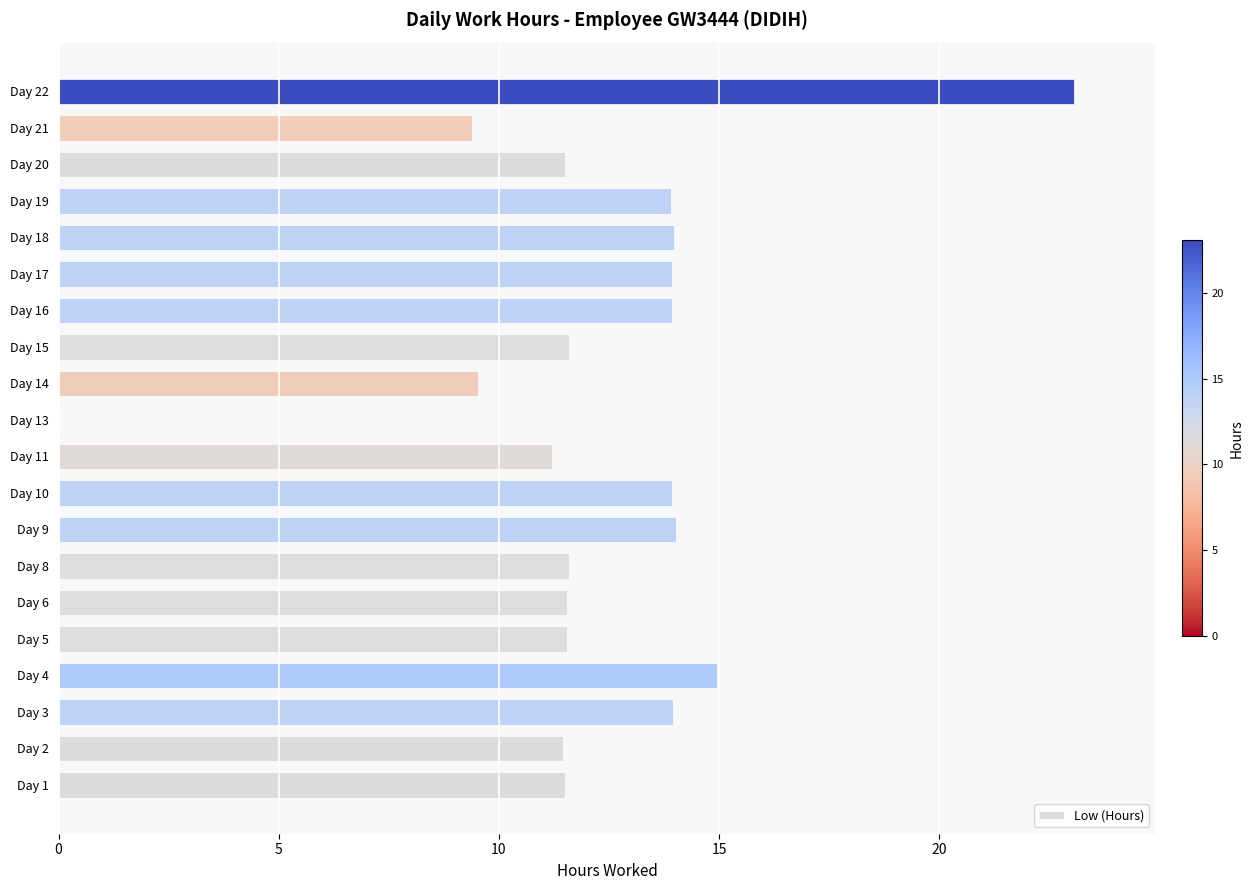

What is the sum of all values?

246.5